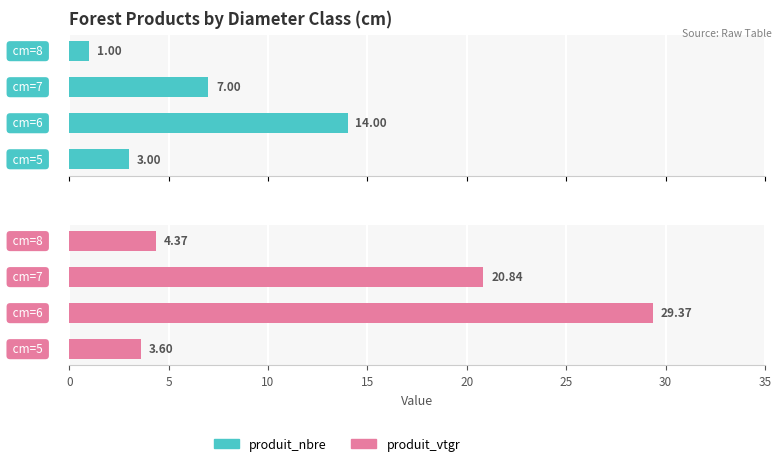

What are all the series names shown in the legend?

produit_nbre, produit_vtgr